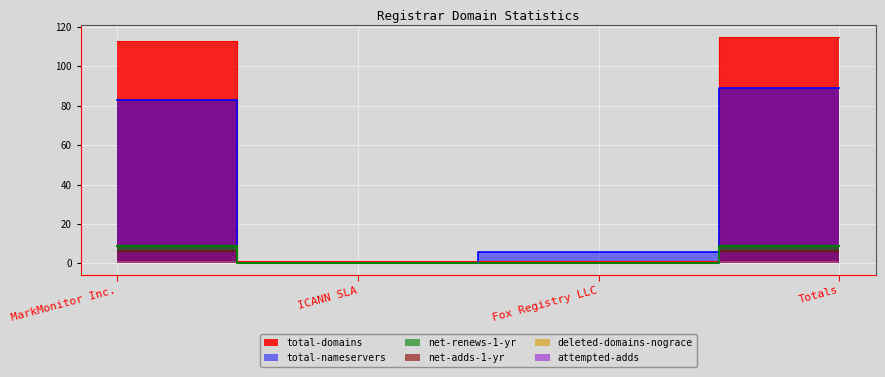

Is it true that total-nameservers equals 83 at MarkMonitor Inc.?

True